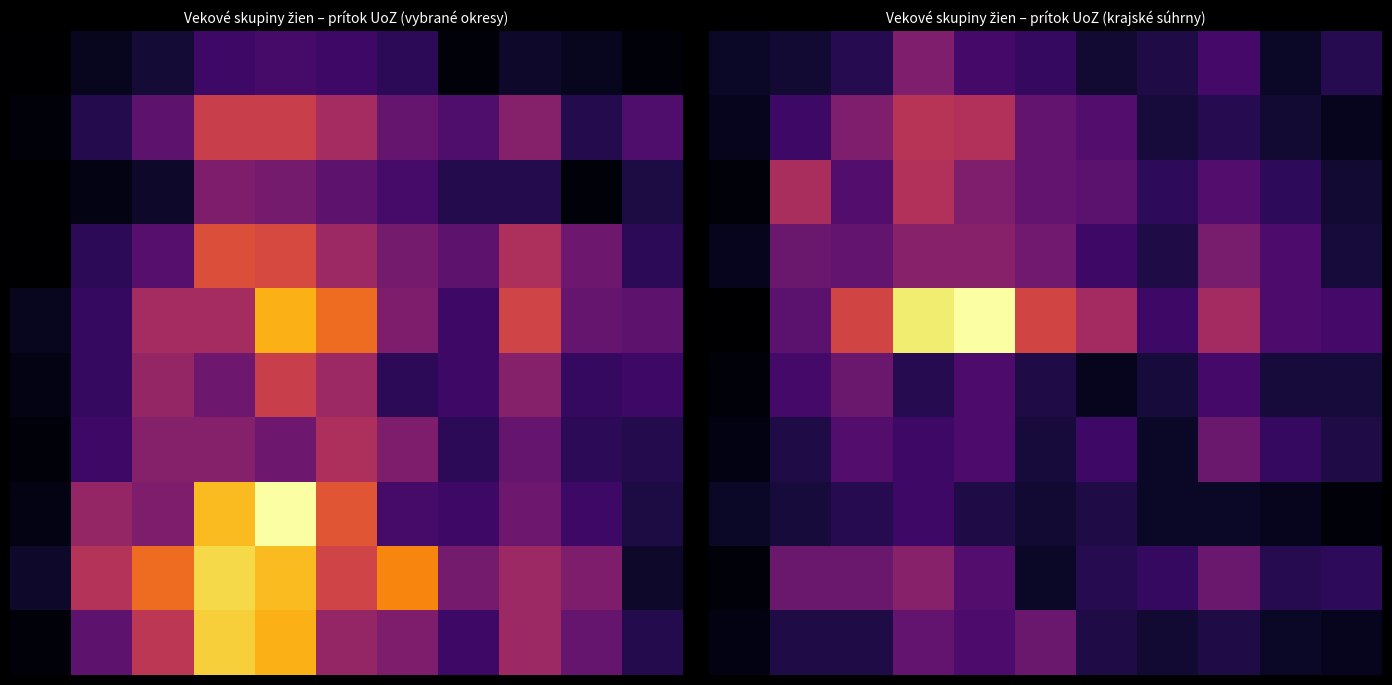

What is the total value across all series at 6?

106